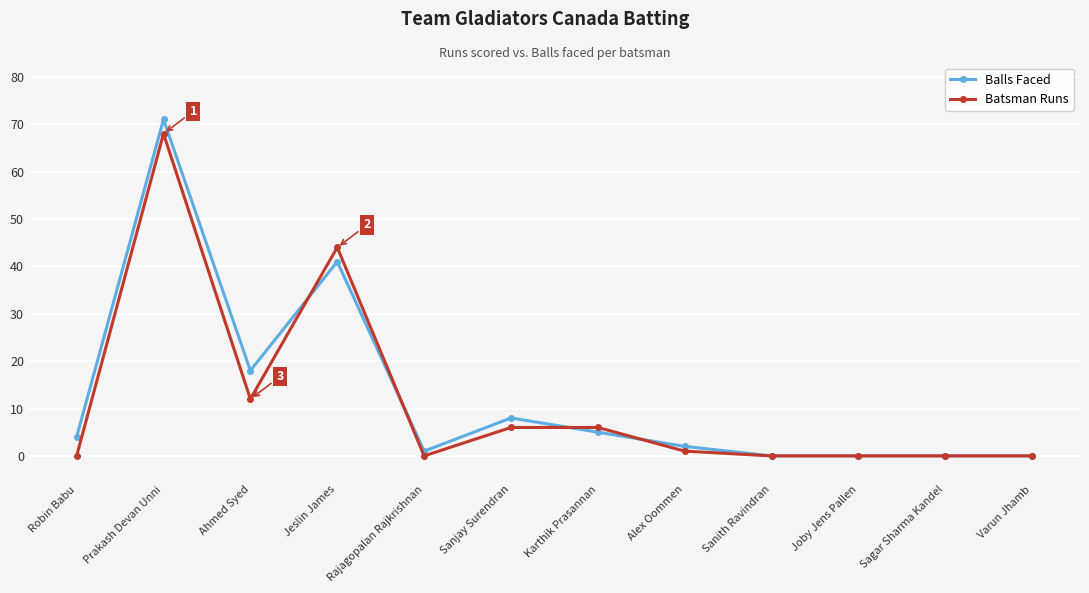

How many distinct data groups are displayed?

2